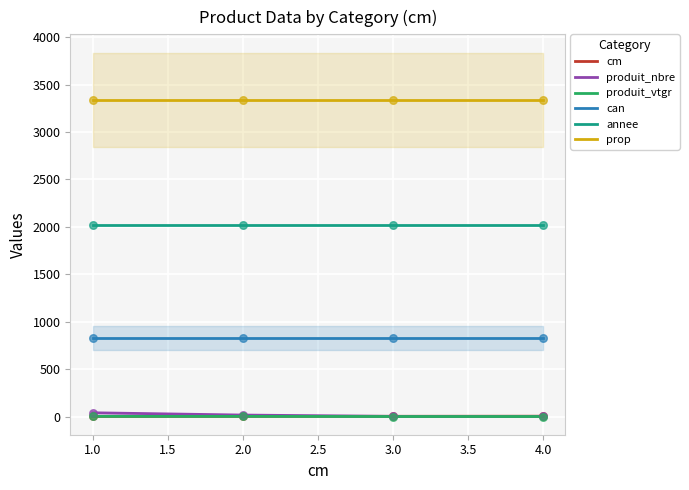

True or false: annee and prop intersect in this chart.

False